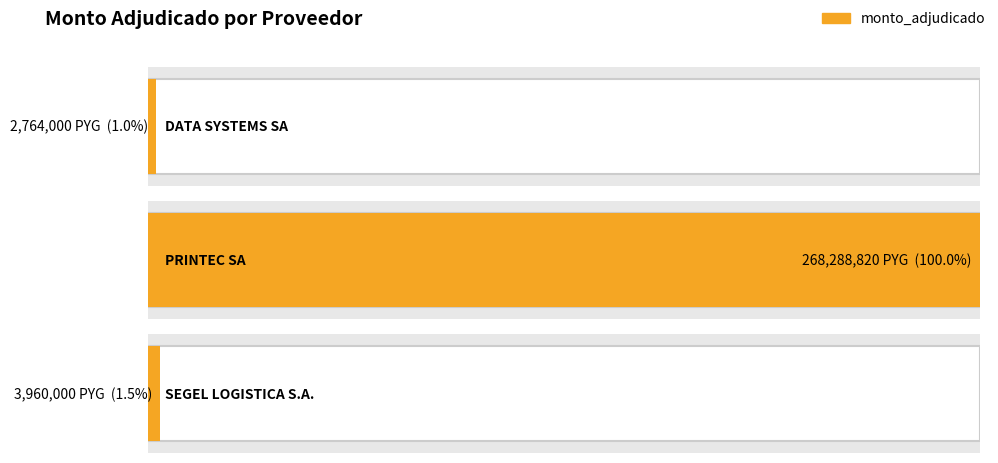

What is the difference between the second highest and minimum values?

1196000